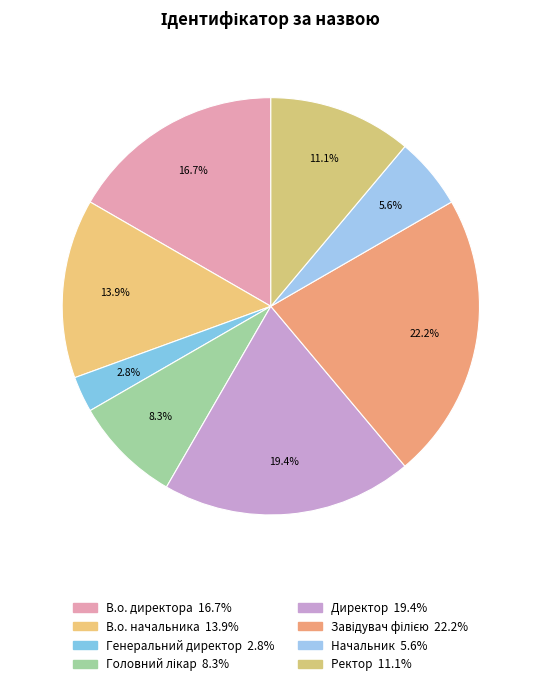

What is the ratio of the value at В.о. директора to the value at Головний лікар?

2.0